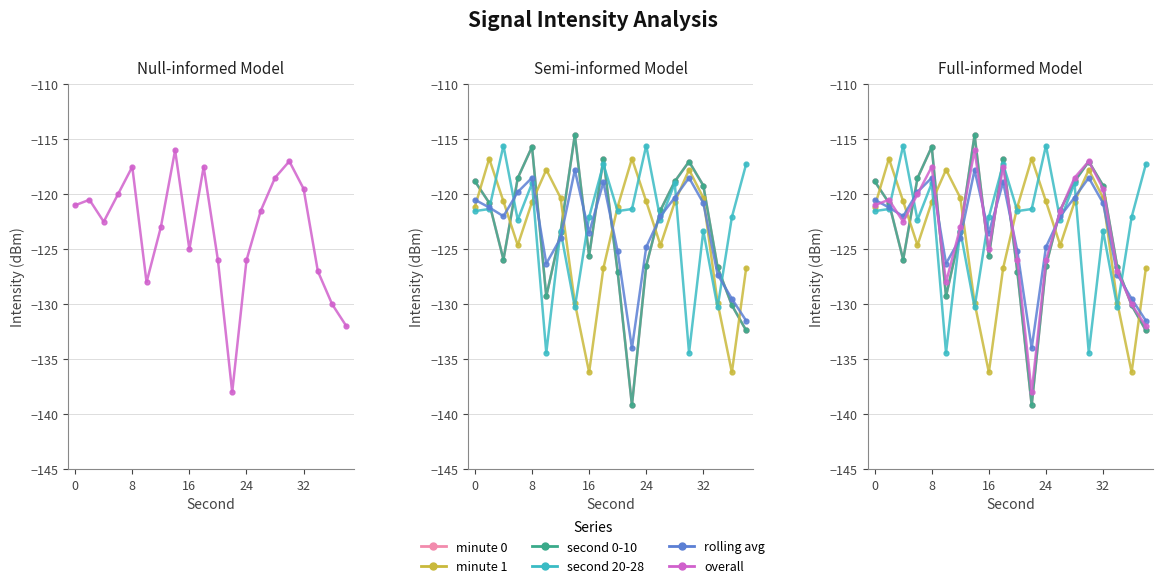

Is it true that minute 0 equals -52.3 at 0?

False